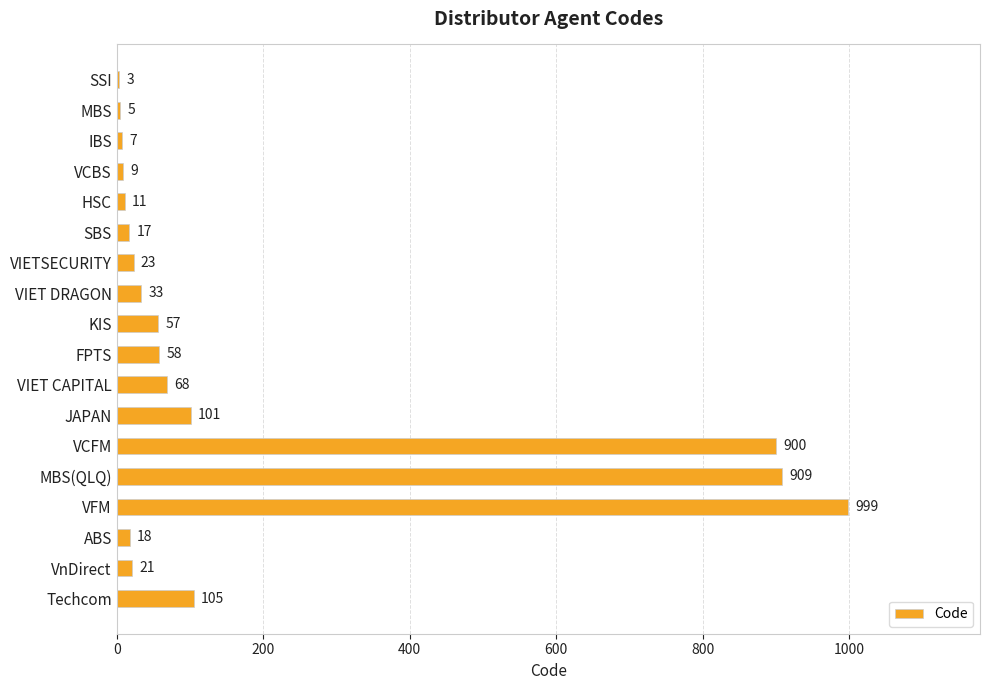

The chart shows a value of 105 at Techcom. True or false?

True